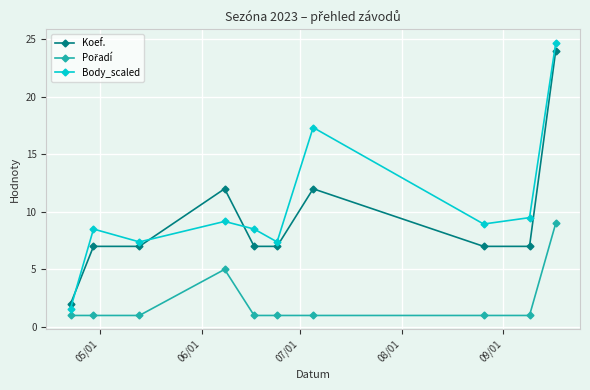

At how many categories does at least one series exceed 8?

7